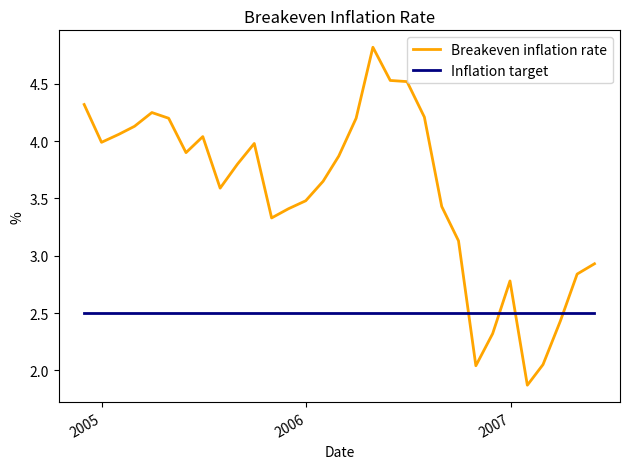

Which series has the widest spread of values?

Breakeven inflation rate